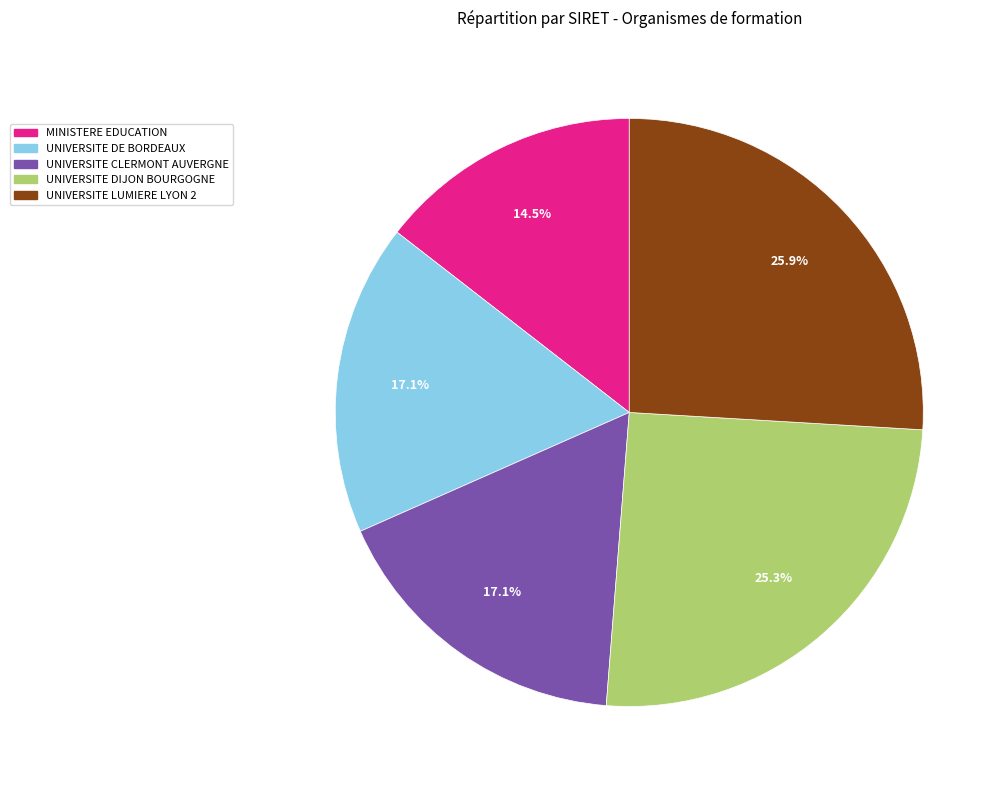

Is there a majority slice in this chart?

No